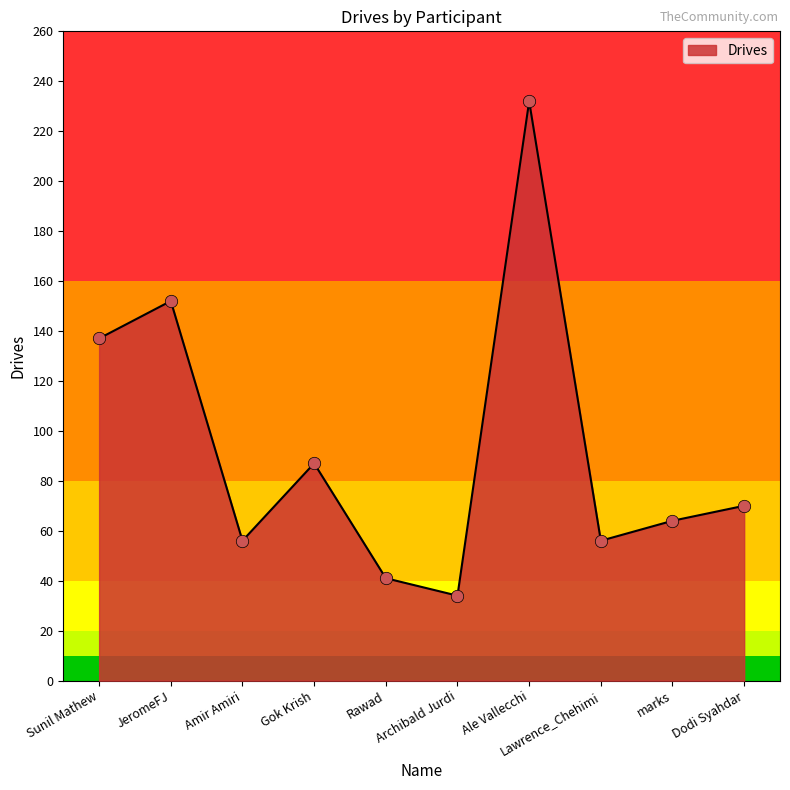

Approximately how many times larger is the value at Amir Amiri compared to marks?

0.9